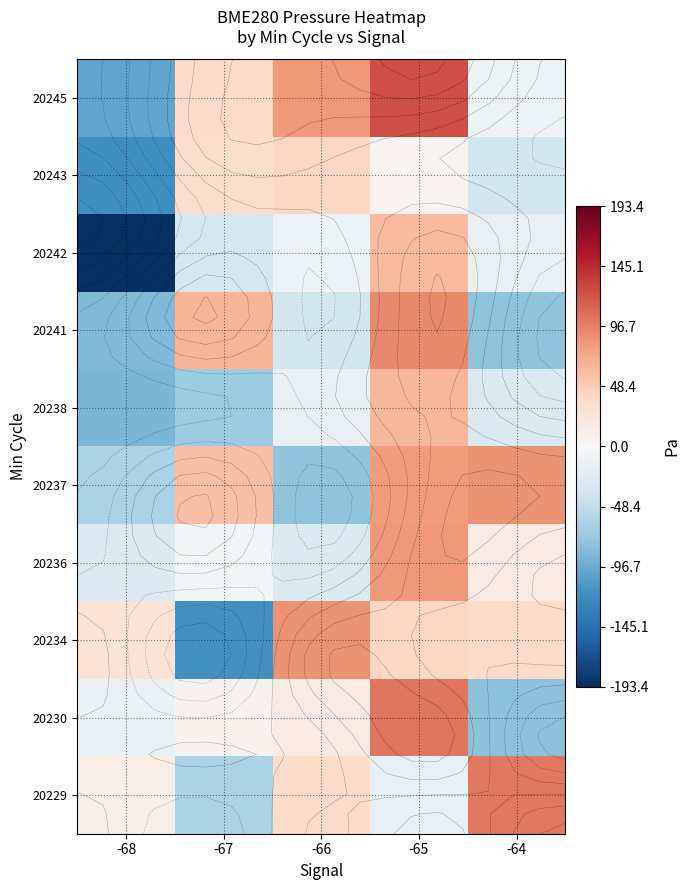

Which has a higher value, -66 or -64?

-64